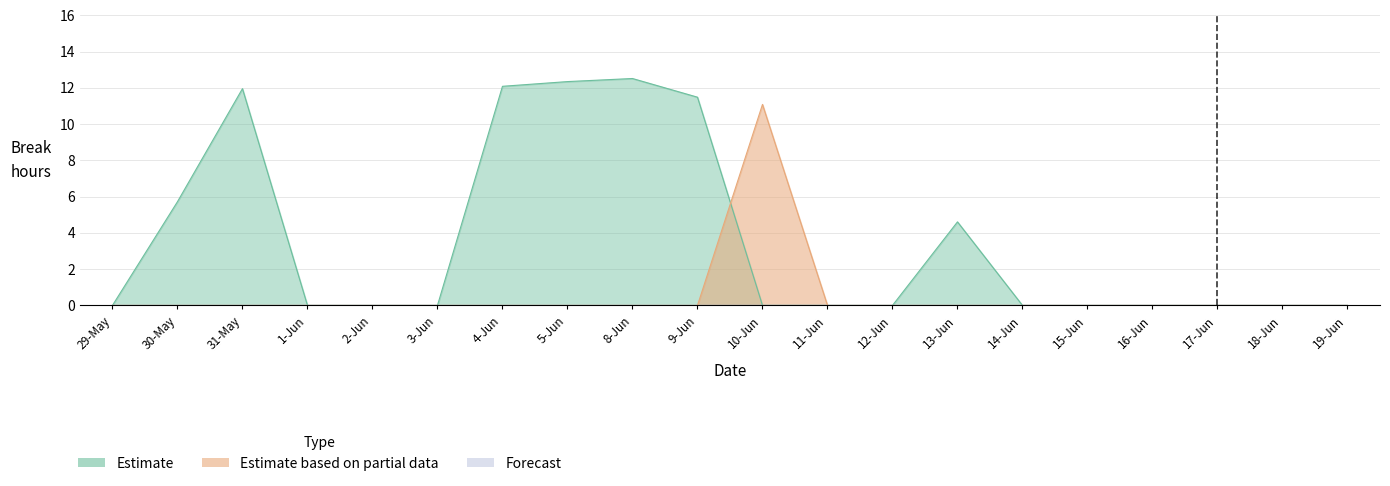

What is the difference between the maximum and minimum values in the Estimate based on partial data series?

11.1